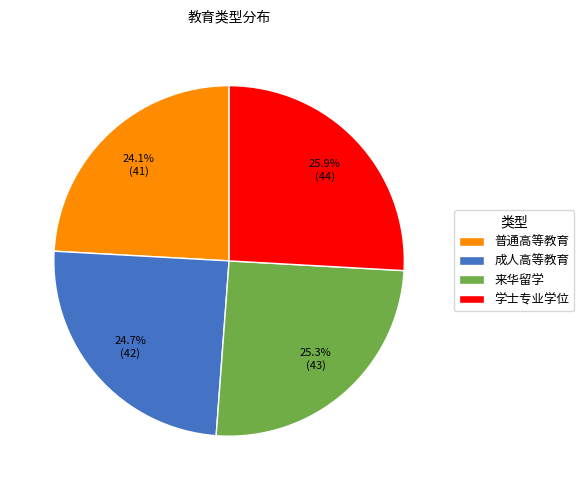

Do 成人高等教育 and 学士专业学位 together represent more than half of the pie?

Yes